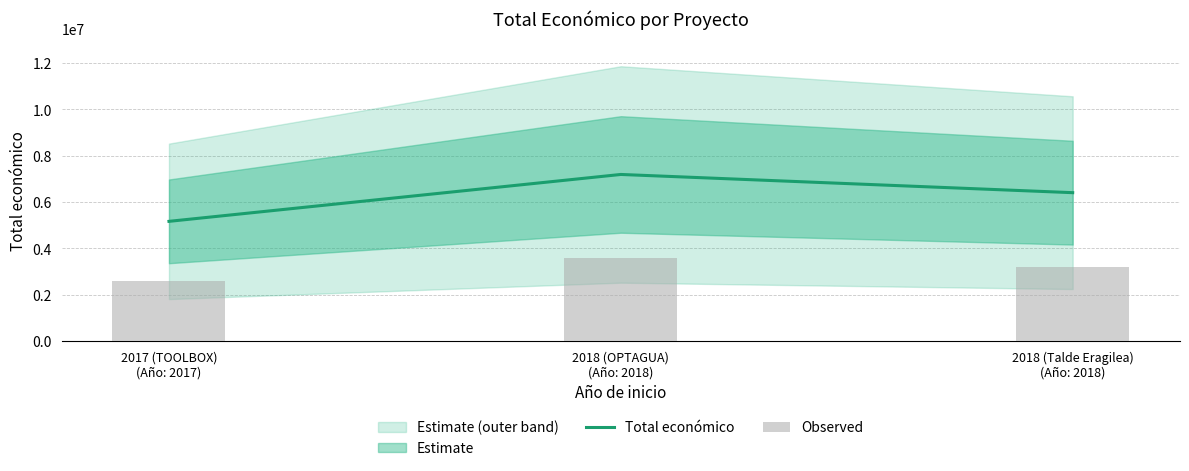

Reading right to left, extract all data points from this chart.

2018 (Talde Eragilea)
(Año: 2018)=6401275	2018 (OPTAGUA)
(Año: 2018)=7187653	2017 (TOOLBOX)
(Año: 2017)=5163335